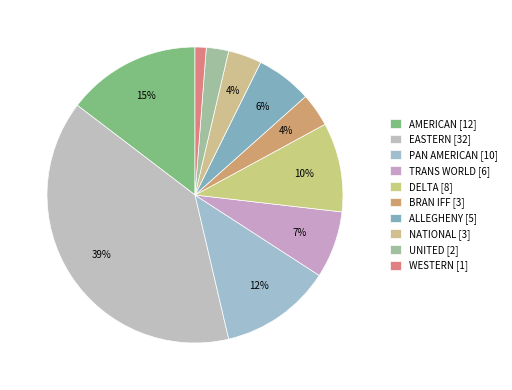

Approximately how many times larger is the value at AMERICAN compared to ALLEGHENY?

2.4